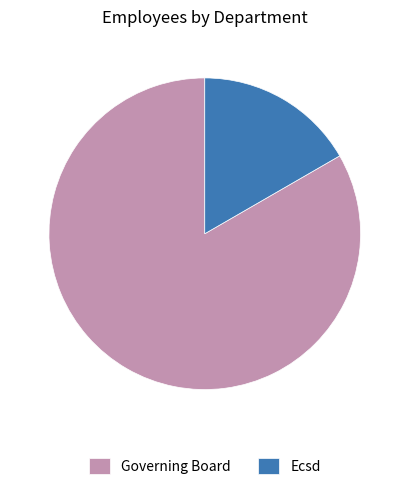

Does Ecsd account for over 50% of the chart?

No